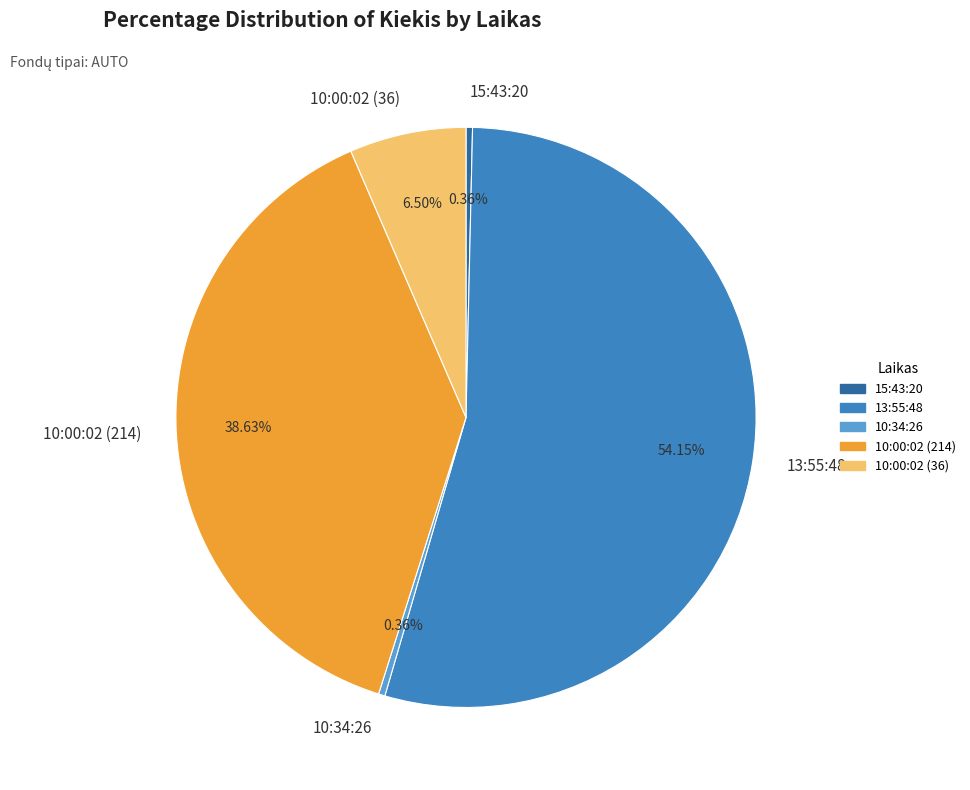

What percentage do 10:00:02 (214) and 10:34:26 together represent?

39.0%